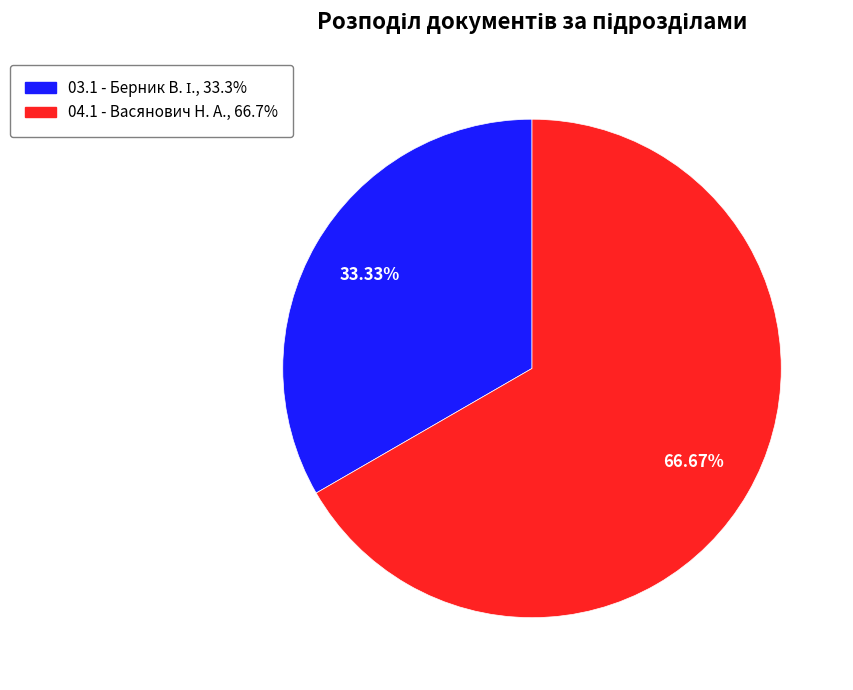

Is it true that 04.1 - Васянович Н. А. is 55% of the pie?

False